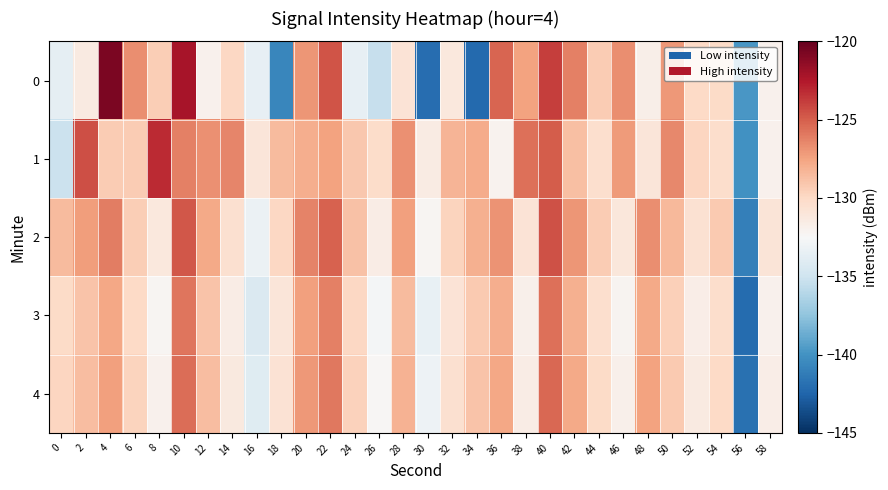

What is the minimum value shown in the chart?

-142.2